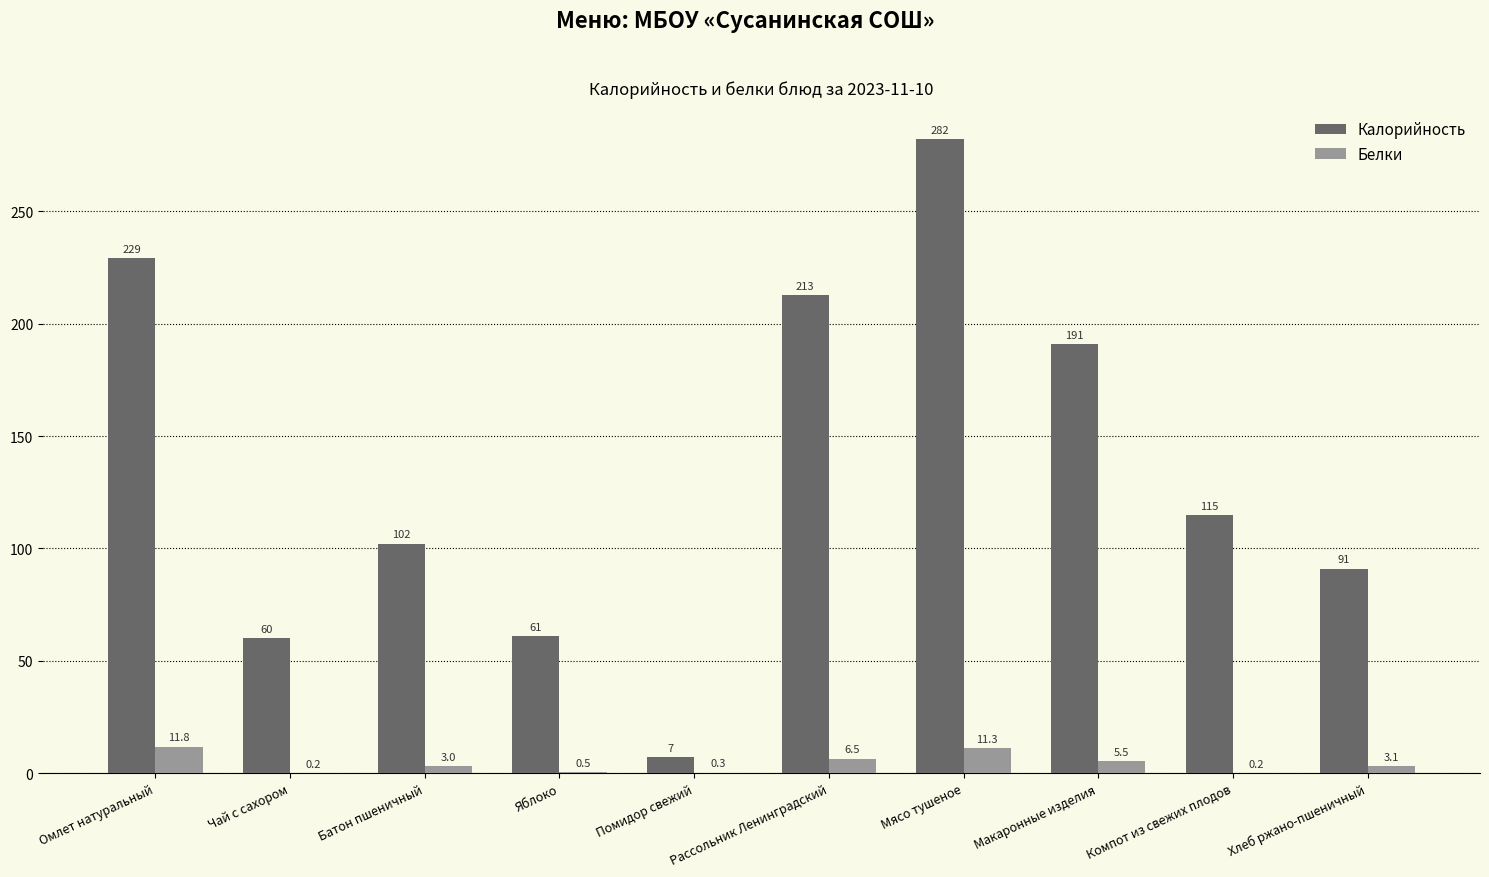

Does the chart contain stacked bars?

No